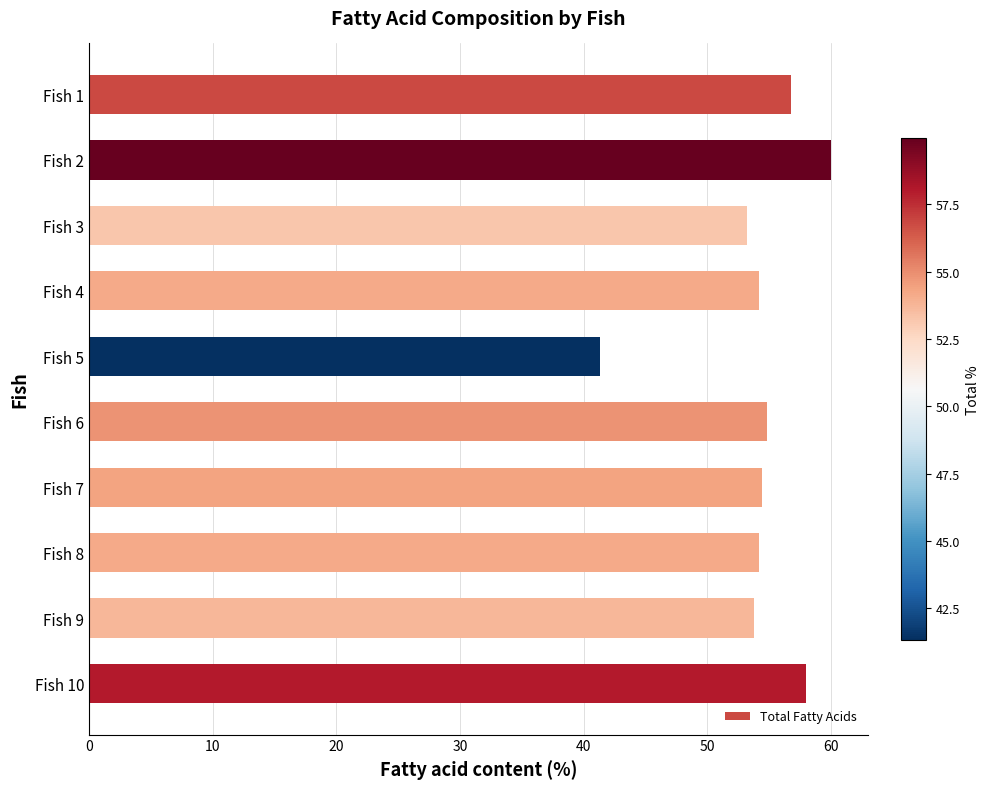

Count the number of categories in the chart.

10